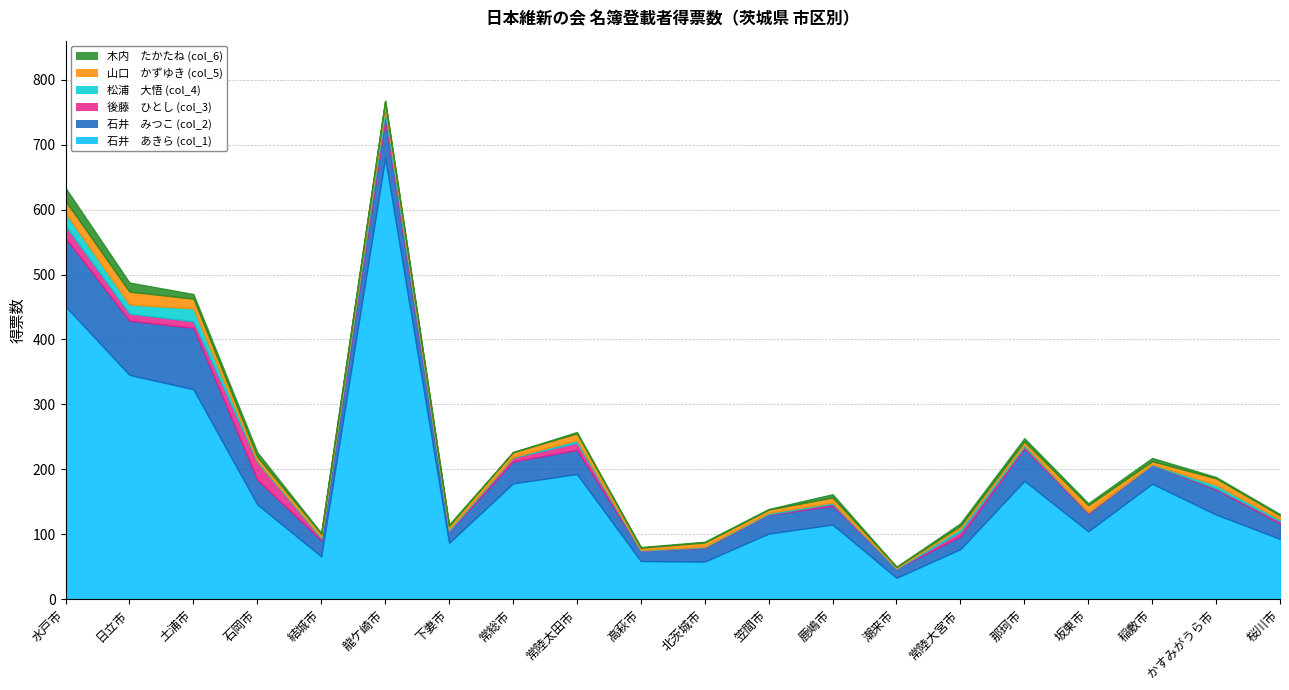

What position from the right is 石岡市?

17